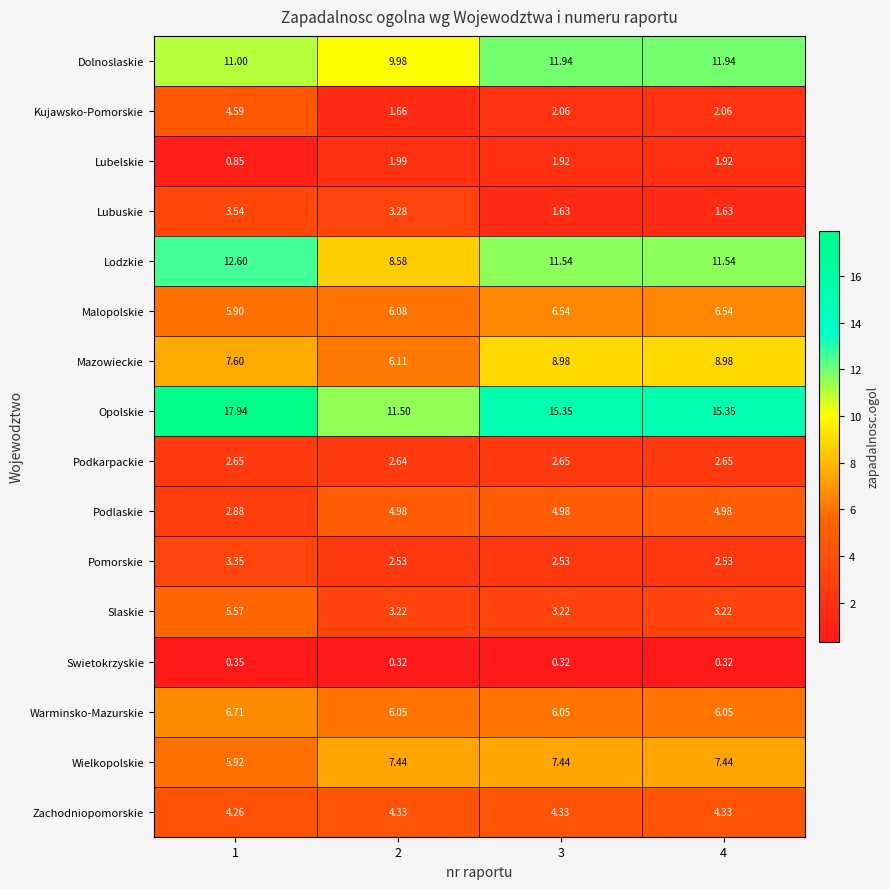

List the series in order of their peak value, lowest first.

Swietokrzyskie, Lubelskie, Podkarpackie, Pomorskie, Lubuskie, Zachodniopomorskie, Kujawsko-Pomorskie, Podlaskie, Slaskie, Malopolskie, Warminsko-Mazurskie, Wielkopolskie, Mazowieckie, Dolnoslaskie, Lodzkie, Opolskie